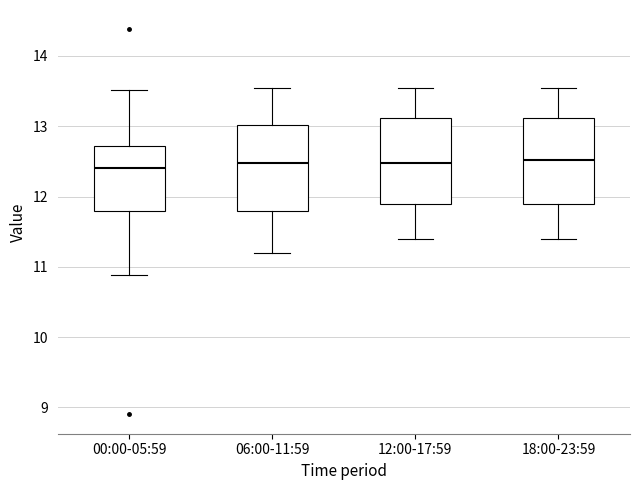

Reading left to right, transcribe this box plot: for each box, give where its median line is, the range the box spans, and where its two whiskers end, as read against the y-axis. The values are not printed on the chart, so give them approximately, as read against the axis.

00:00-05:59: median 12.4, box 11.8 to 12.7, whiskers 10.9 to 13.5
06:00-11:59: median 12.5, box 11.8 to 13.0, whiskers 11.2 to 13.6
12:00-17:59: median 12.5, box 11.9 to 13.1, whiskers 11.4 to 13.6
18:00-23:59: median 12.5, box 11.9 to 13.1, whiskers 11.4 to 13.6